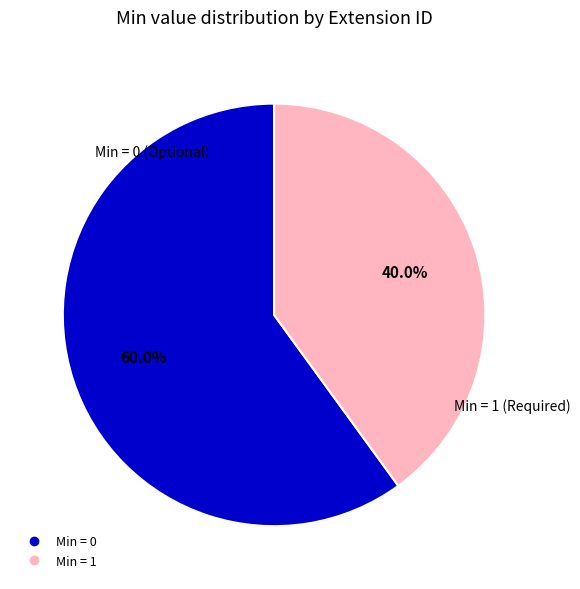

How many segments does this pie chart have?

2